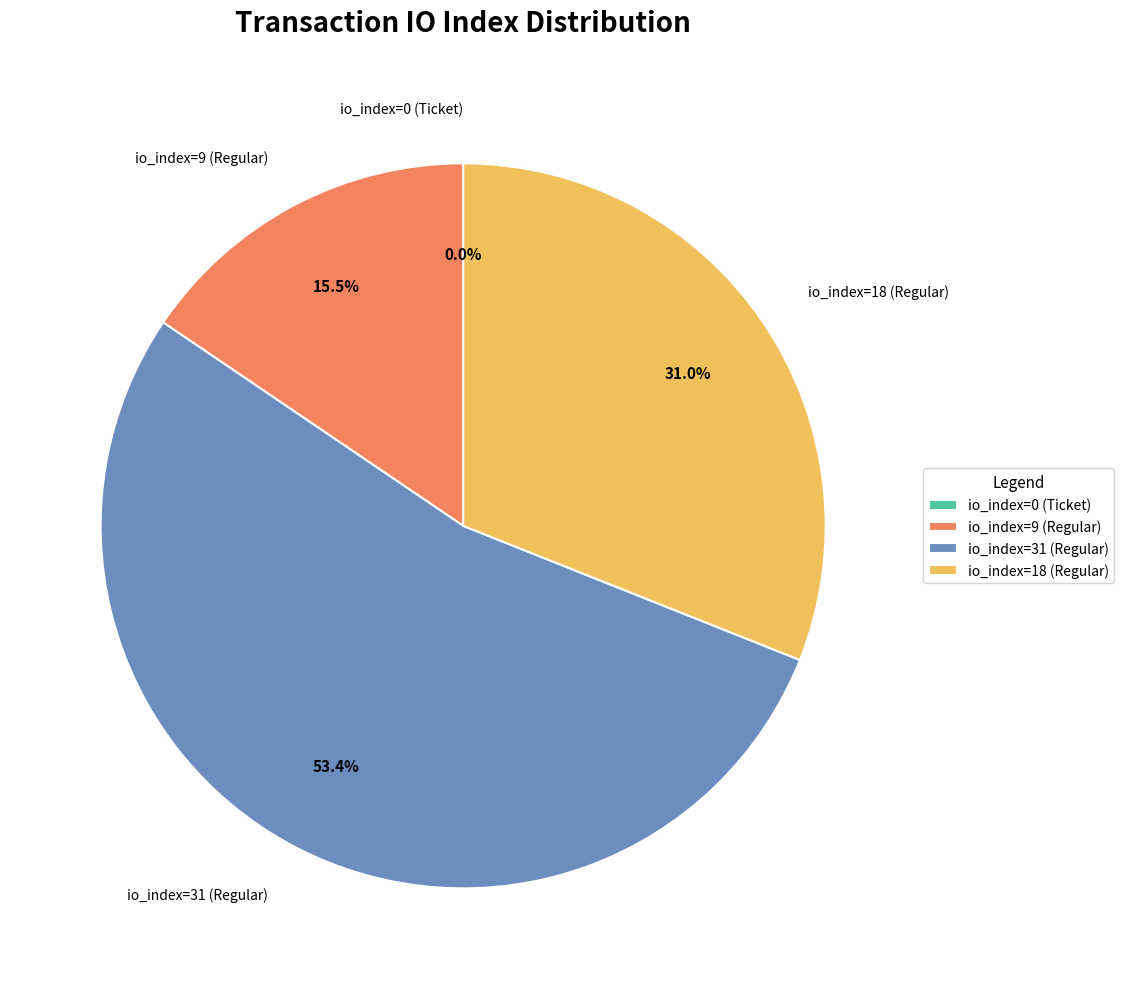

Count the number of slices in the pie.

4